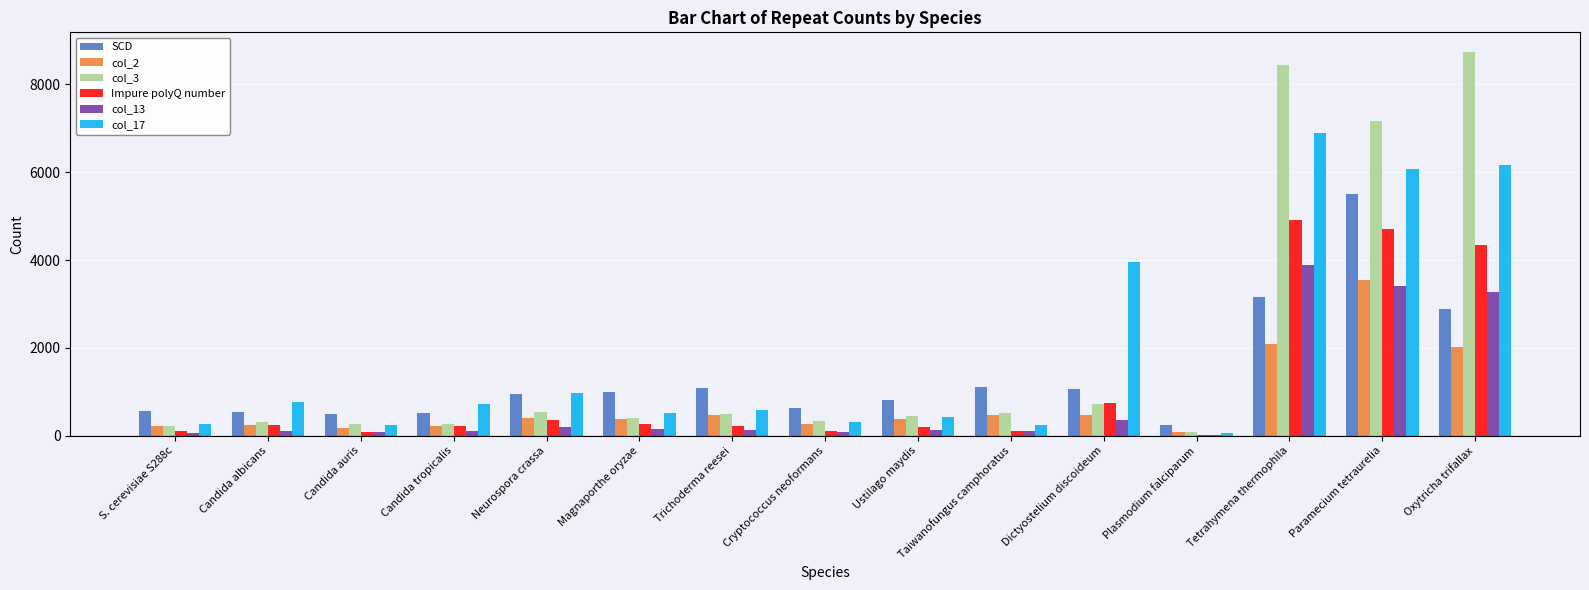

Which series has the widest spread of values?

col_3